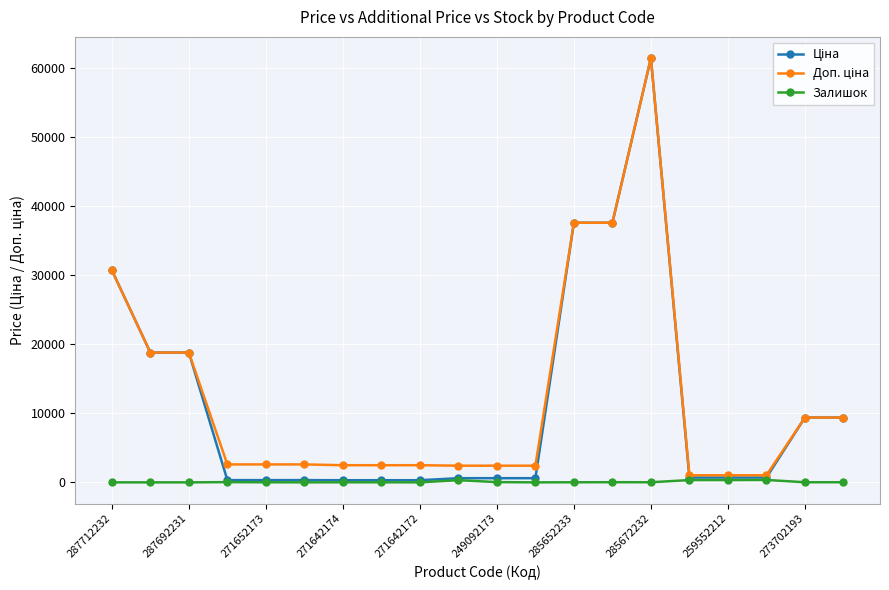

What is the maximum value shown in the chart?

61434.3